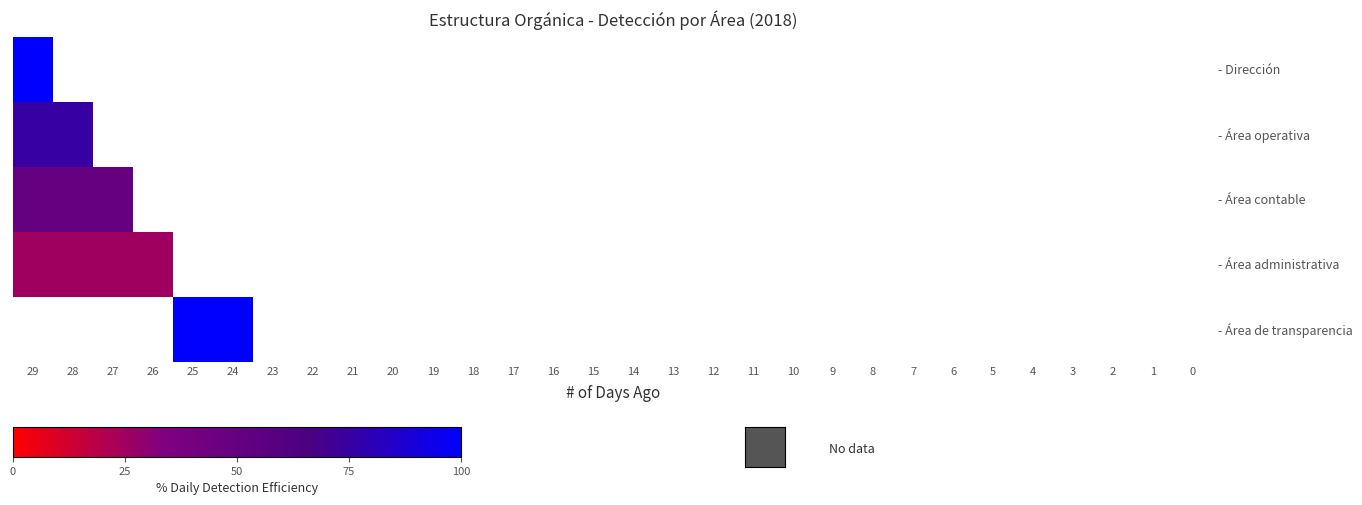

Which has a higher value, 1 or 26?

1